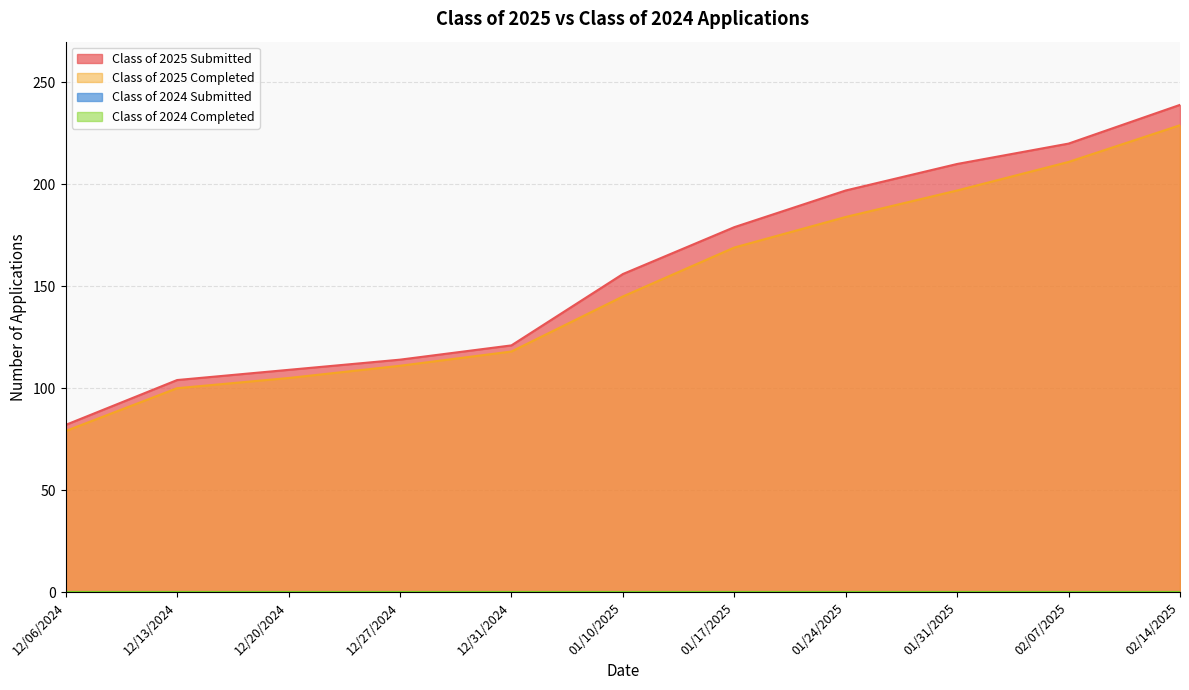

What position from the left is 01/17/2025?

7